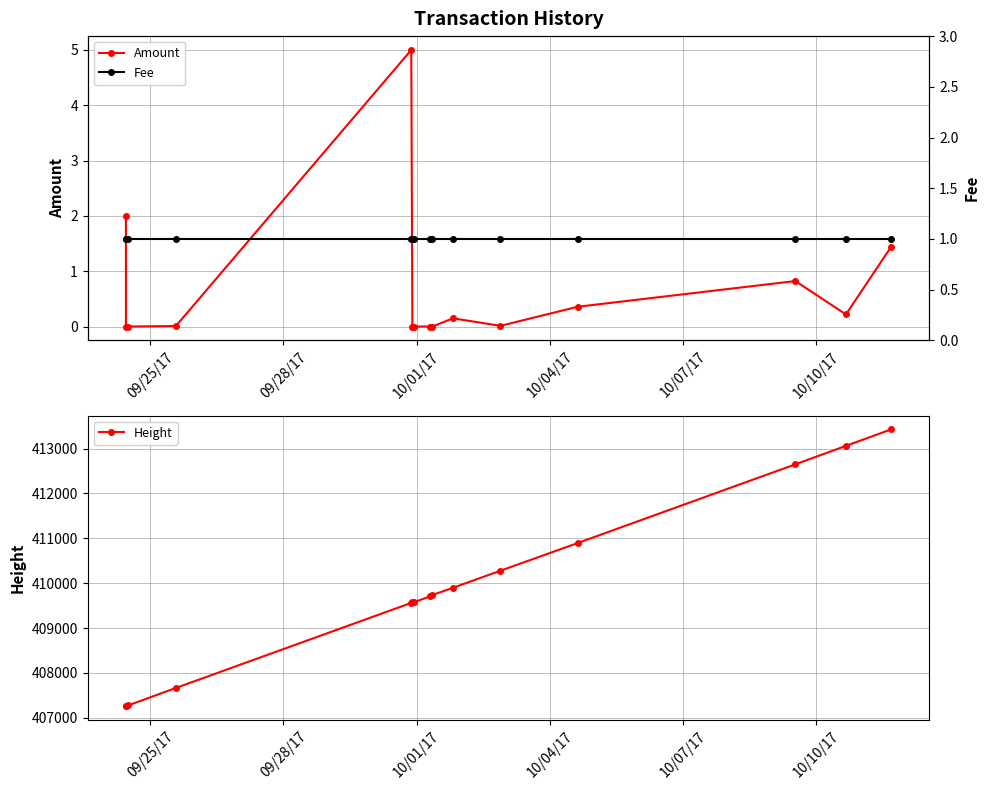

True or false: Height and Fee intersect in this chart.

False